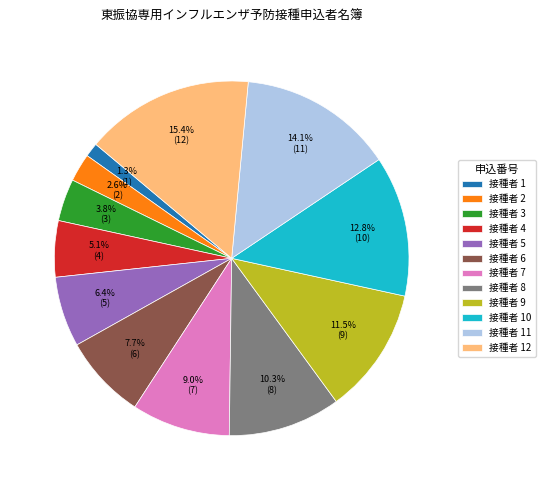

Which has a higher value, 接種者 9 or 接種者 12?

接種者 12